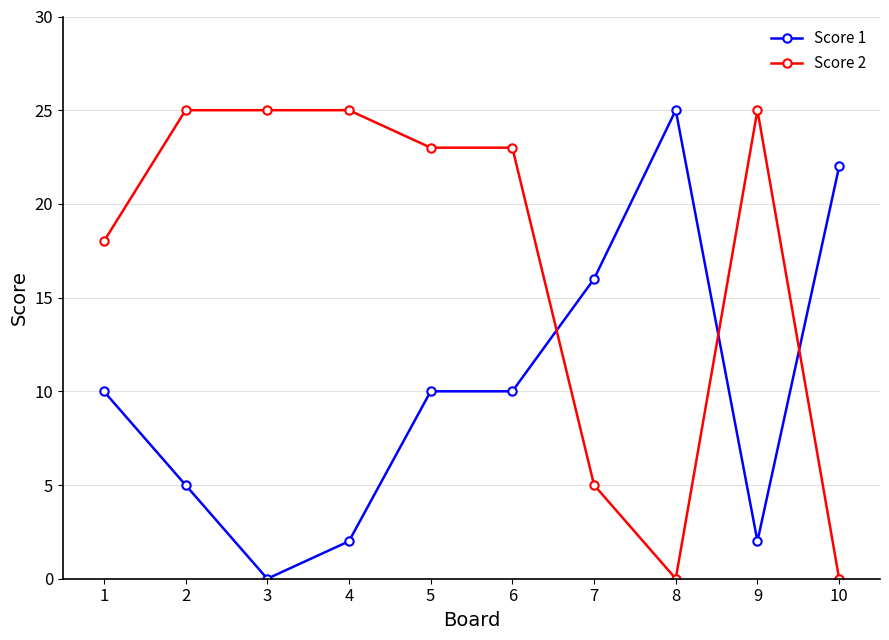

True or false: Score 2 has a value of 5 at 7.

True